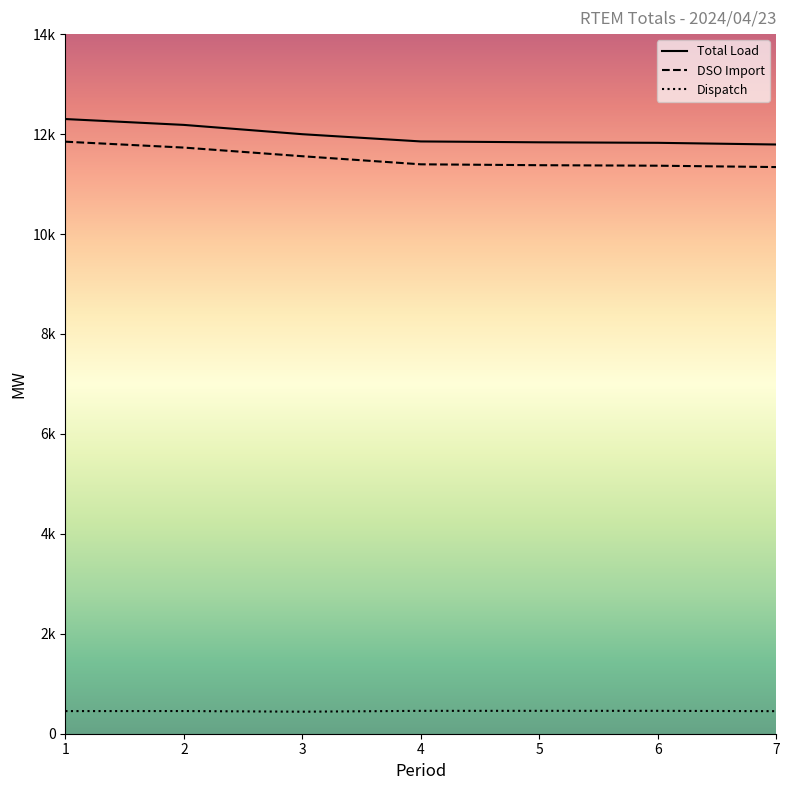

What are all the series names shown in the legend?

Total Load, DSO Import, Dispatch